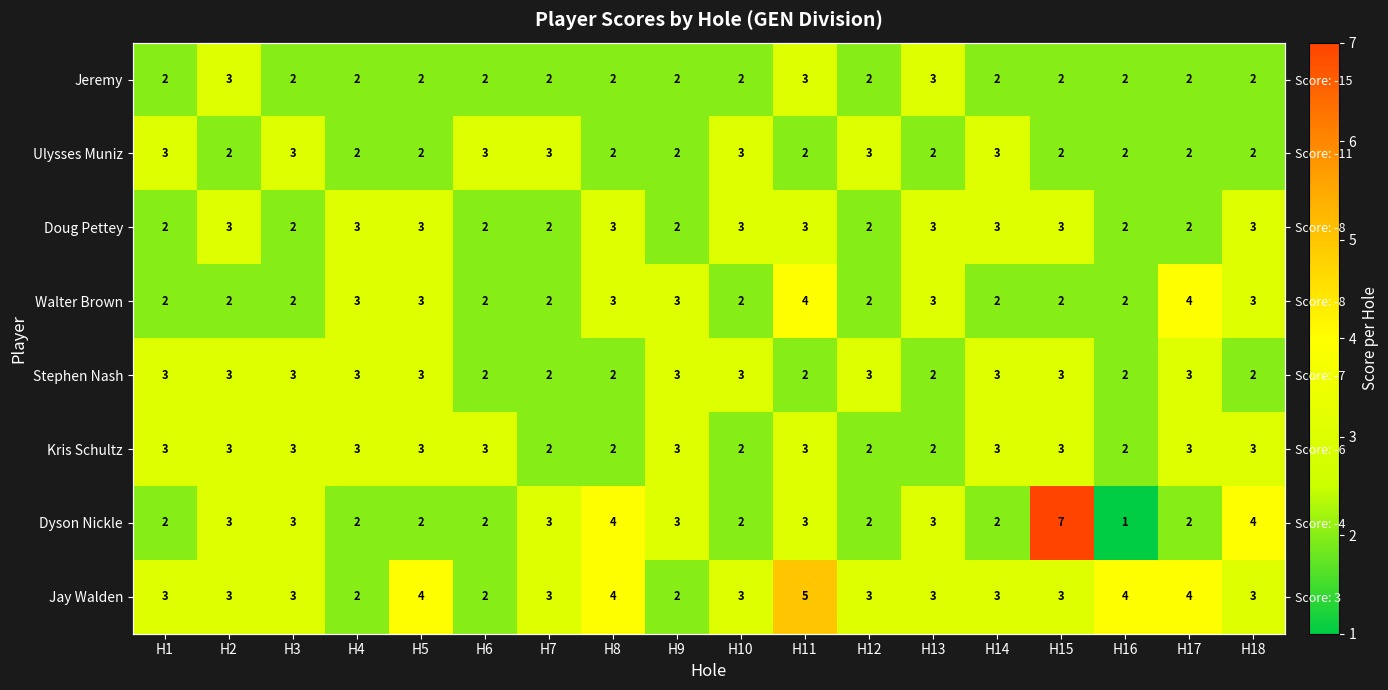

Rank the series by their maximum value, from highest to lowest.

Dyson Nickle, Jay Walden, Walter Brown, Jeremy, Ulysses Muniz, Doug Pettey, Stephen Nash, Kris Schultz